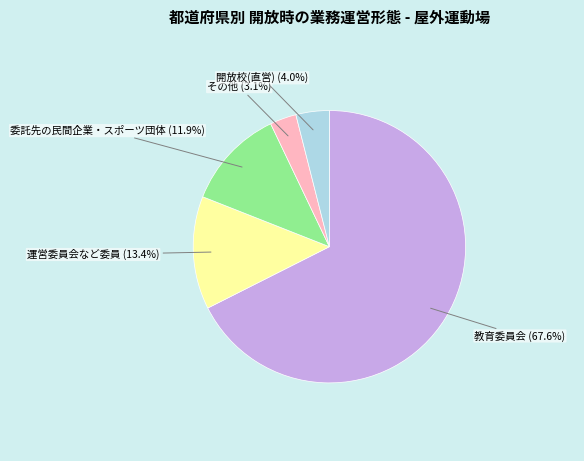

Is there a majority slice in this chart?

Yes